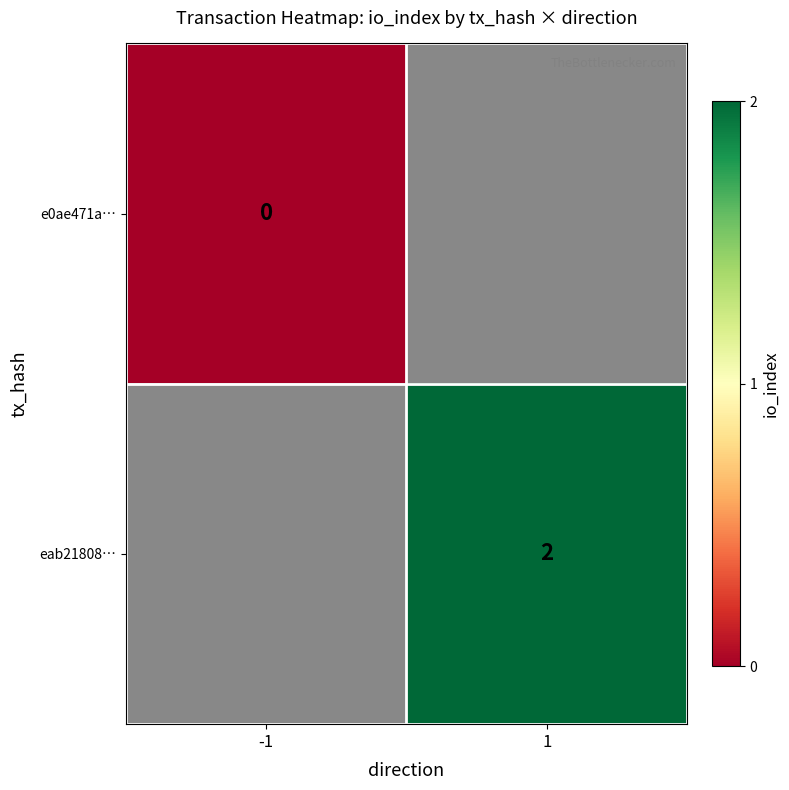

How many data points does each series have?

2